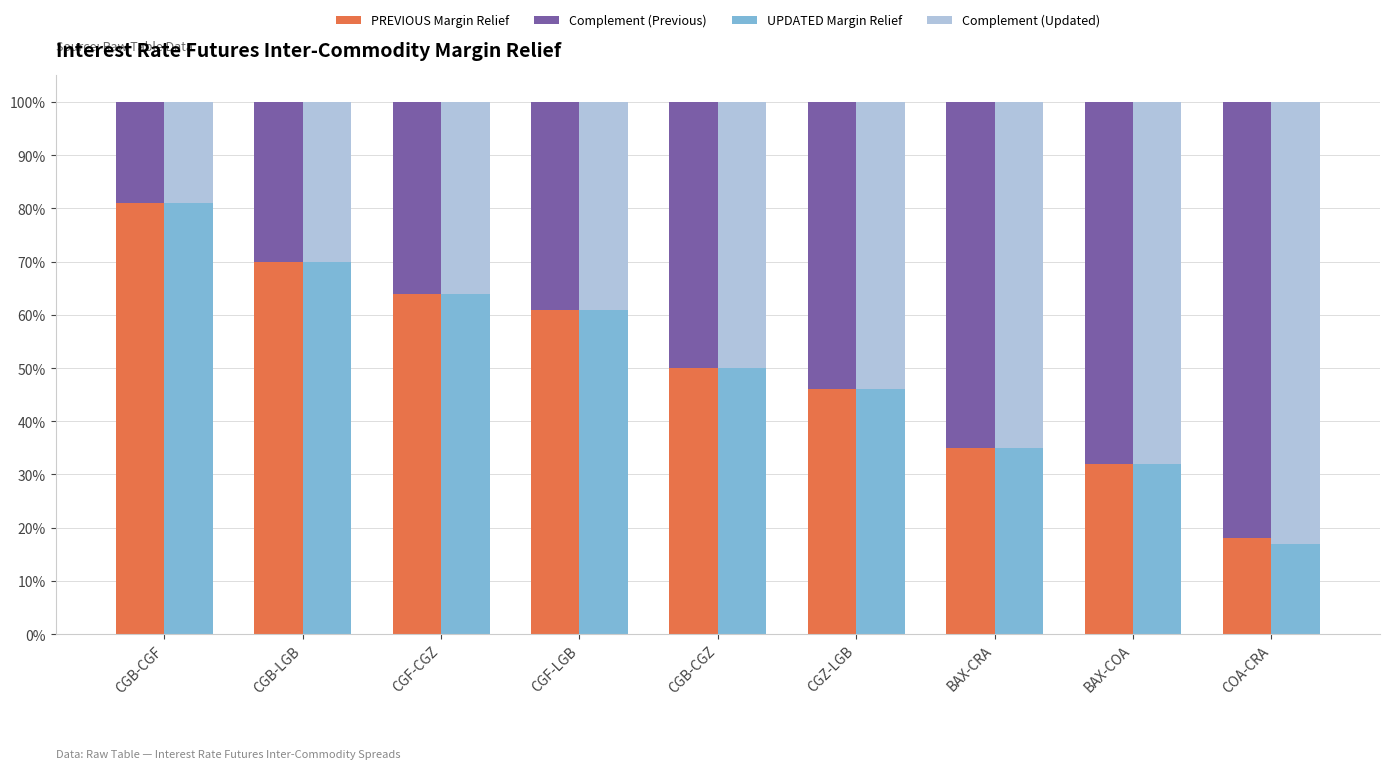

Reading left to right, transcribe all the data shown in this chart.

PREVIOUS Margin Relief: CGB-CGF=0.8	CGB-LGB=0.7	CGF-CGZ=0.6	CGF-LGB=0.6	CGB-CGZ=0.5	CGZ-LGB=0.5	BAX-CRA=0.3	BAX-COA=0.3	COA-CRA=0.2
Complement (Previous): CGB-CGF=0.2	CGB-LGB=0.3	CGF-CGZ=0.4	CGF-LGB=0.4	CGB-CGZ=0.5	CGZ-LGB=0.5	BAX-CRA=0.6	BAX-COA=0.7	COA-CRA=0.8
UPDATED Margin Relief: CGB-CGF=0.8	CGB-LGB=0.7	CGF-CGZ=0.6	CGF-LGB=0.6	CGB-CGZ=0.5	CGZ-LGB=0.5	BAX-CRA=0.3	BAX-COA=0.3	COA-CRA=0.2
Complement (Updated): CGB-CGF=0.2	CGB-LGB=0.3	CGF-CGZ=0.4	CGF-LGB=0.4	CGB-CGZ=0.5	CGZ-LGB=0.5	BAX-CRA=0.6	BAX-COA=0.7	COA-CRA=0.8